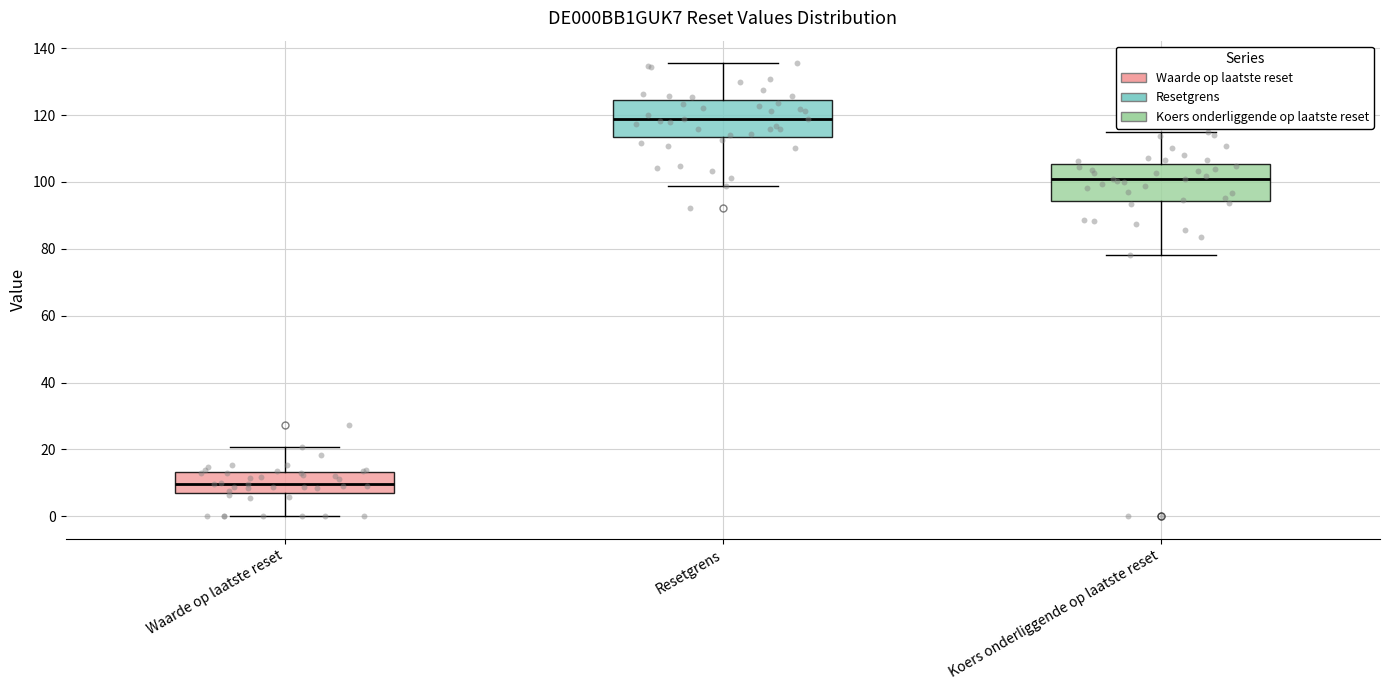

Where is the upper edge of the box for Waarde op laatste reset on the y-axis? The values are not printed on the chart, so give them approximately, as read against the axis.

14